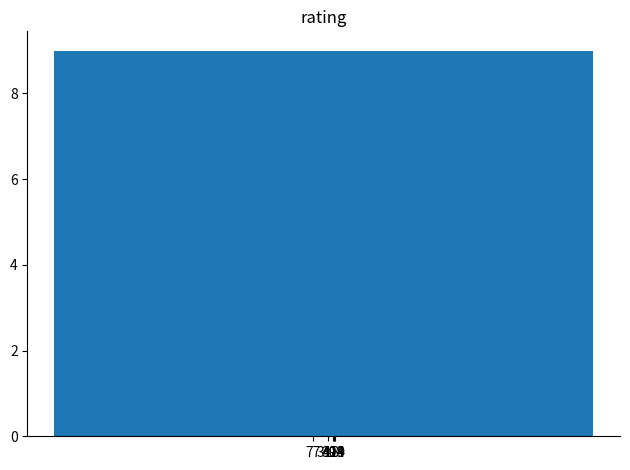

Does the chart contain any negative values?

No